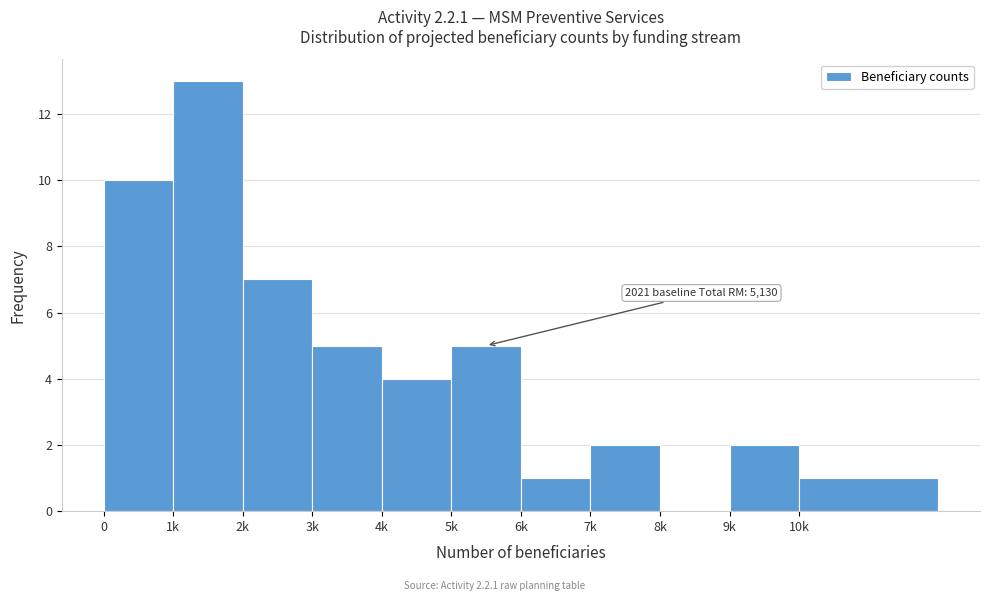

Reading left to right, extract all data points from this chart.

0=10	1k=13	2k=7	3k=5	4k=4	5k=5	6k=1	7k=2	8k=0	9k=2	10k=1